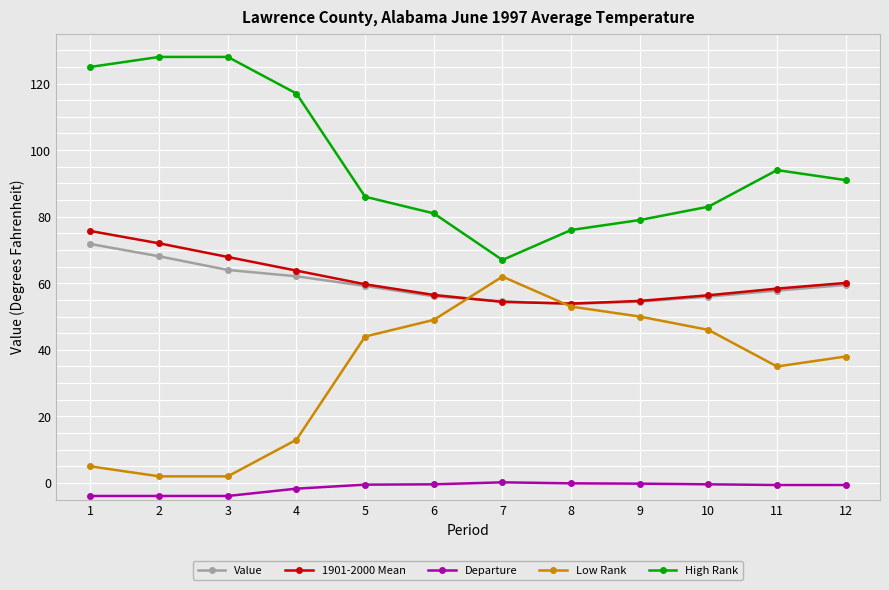

How many lines are shown in the chart?

5